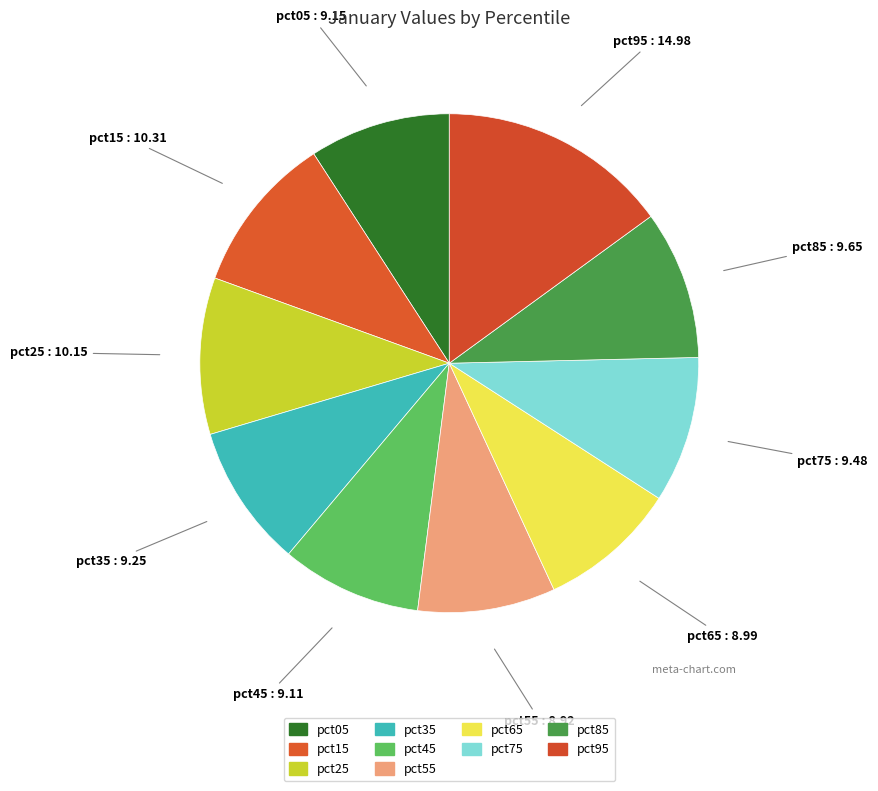

What percentage do pct45 and pct75 together represent?

18.6%